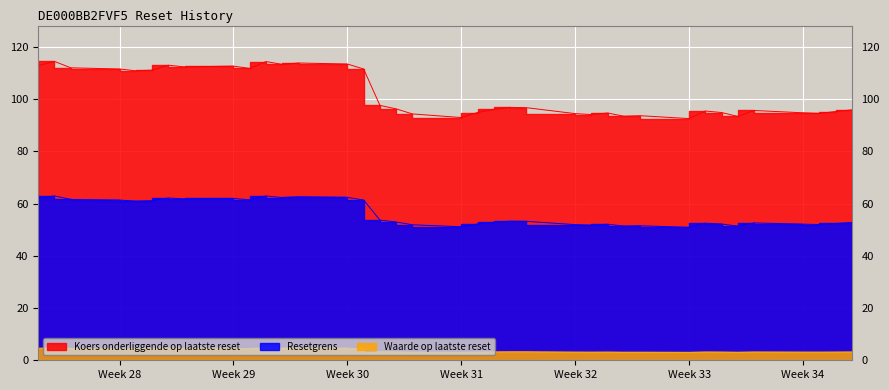

Reading right to left, what are all the values shown in this chart?

Resetgrens: 36=62.1	35=63.0	34=61.6	33=61.4	32=61.0	31=61.1	30=62.2	29=61.8	28=62.0	27=61.5	26=62.9	25=62.3	24=62.6	23=62.4	22=61.4	21=53.7	20=53.0	19=51.9	18=51.1	17=52.2	16=52.8	15=53.3	14=53.2	13=52.0	12=51.8	11=52.1	10=51.4	9=51.5	8=50.9	7=52.5	6=52.2	5=51.4	4=52.6	3=52.2	2=52.0	1=52.4	0=52.8
Koers onderliggende op laatste reset: 36=112.9	35=114.5	34=112.0	33=111.6	32=110.9	31=111.2	30=113.0	29=112.4	28=112.7	27=111.8	26=114.5	25=113.3	24=113.9	23=113.5	22=111.6	21=97.7	20=96.3	19=94.4	18=93.0	17=94.9	16=96.1	15=96.9	14=96.8	13=94.5	12=94.1	11=94.7	10=93.5	9=93.7	8=92.6	7=95.5	6=94.9	5=93.4	4=95.7	3=94.8	2=94.6	1=95.3	0=95.9
Waarde op laatste reset: 36=4.6	35=4.7	34=4.5	33=4.5	32=4.4	31=4.5	30=4.6	29=4.5	28=4.6	27=4.5	26=4.7	25=4.6	24=4.7	23=4.6	22=4.5	21=3.4	20=3.2	19=3.1	18=3.0	17=3.1	16=3.2	15=3.3	14=3.3	13=3.1	12=3.1	11=3.1	10=3.0	9=3.1	8=3.0	7=3.2	6=3.1	5=3.0	4=3.2	3=3.1	2=3.1	1=3.1	0=3.2